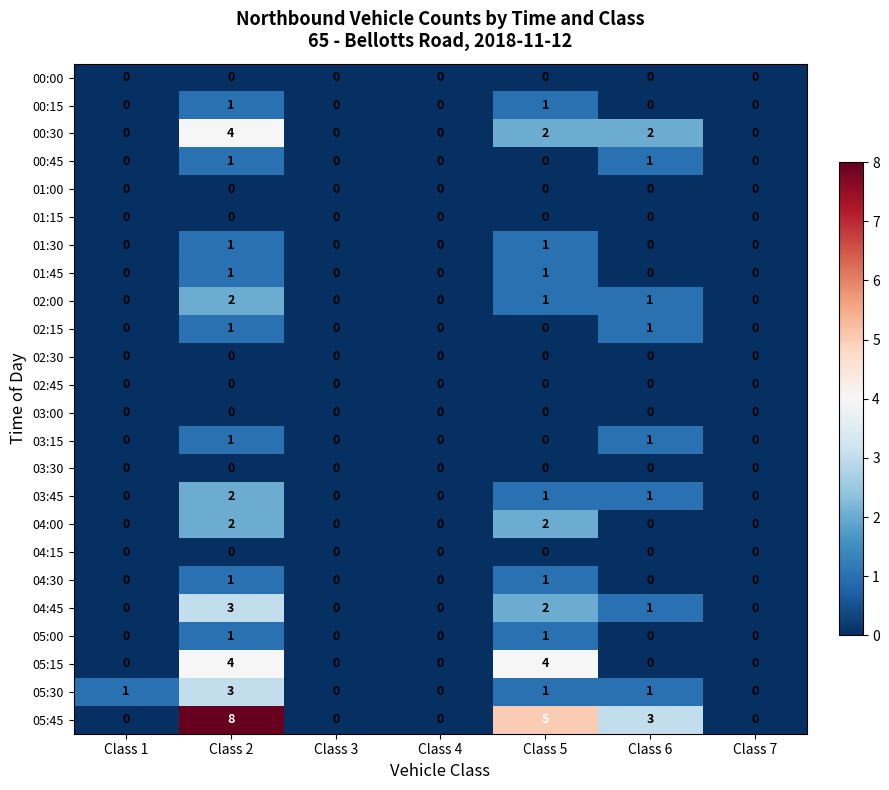

Which series has the largest range (max minus min)?

05:45